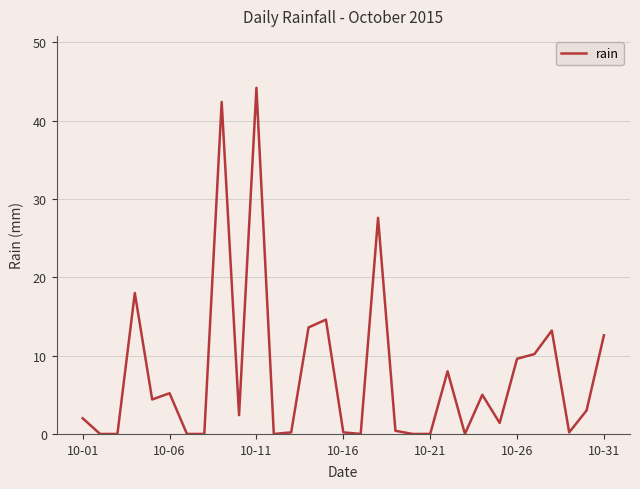

What is the difference between the maximum and minimum values?

44.2